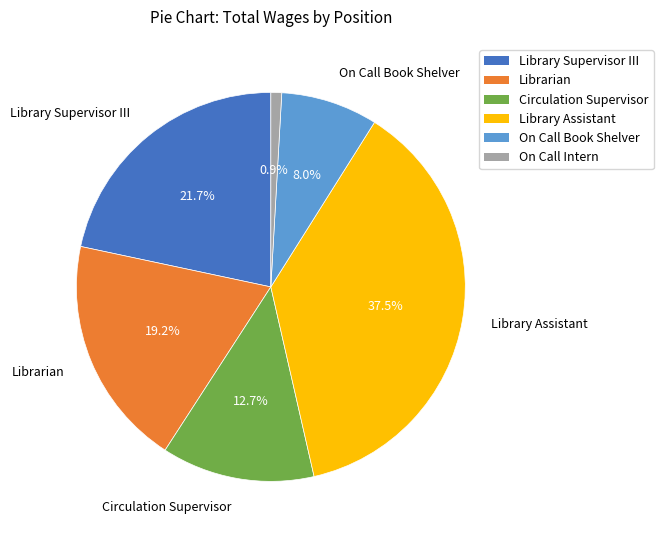

Does any single category account for the majority?

No